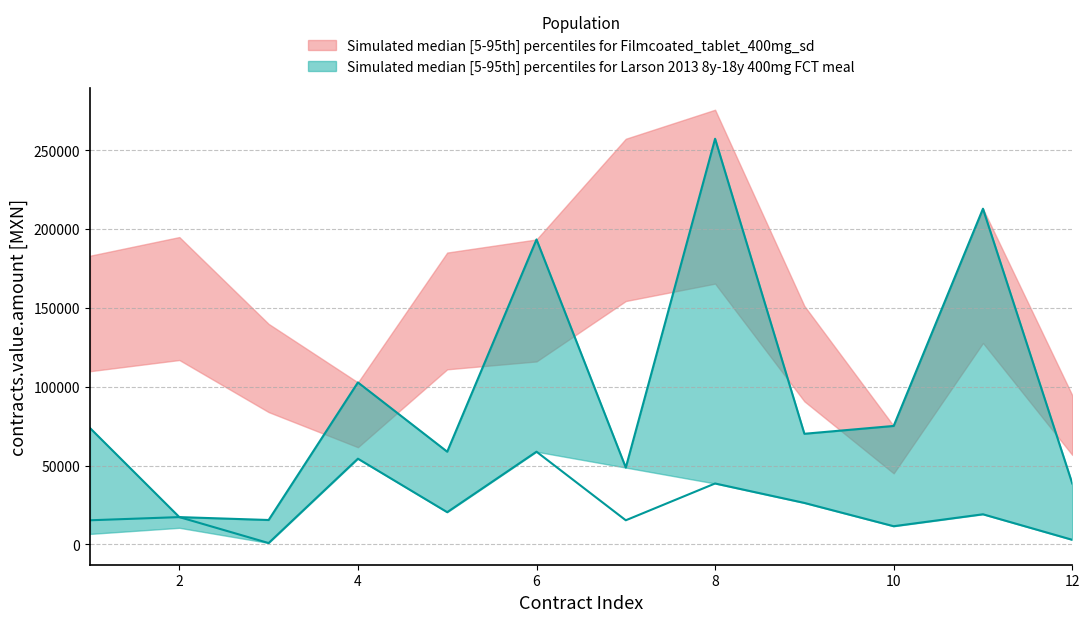

What is the sum of all contracts_value_mid_upper values?

1164836.9